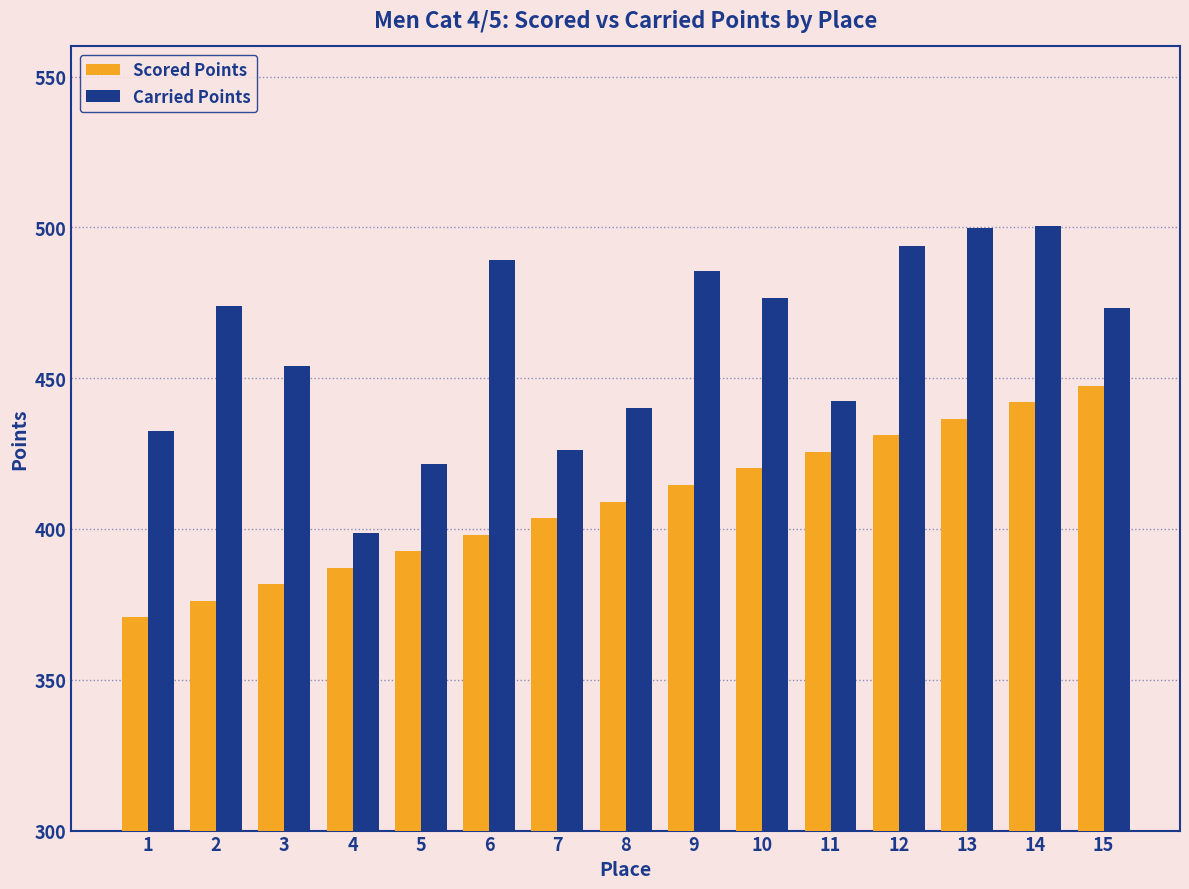

What is the maximum value for Carried Points?

500.3